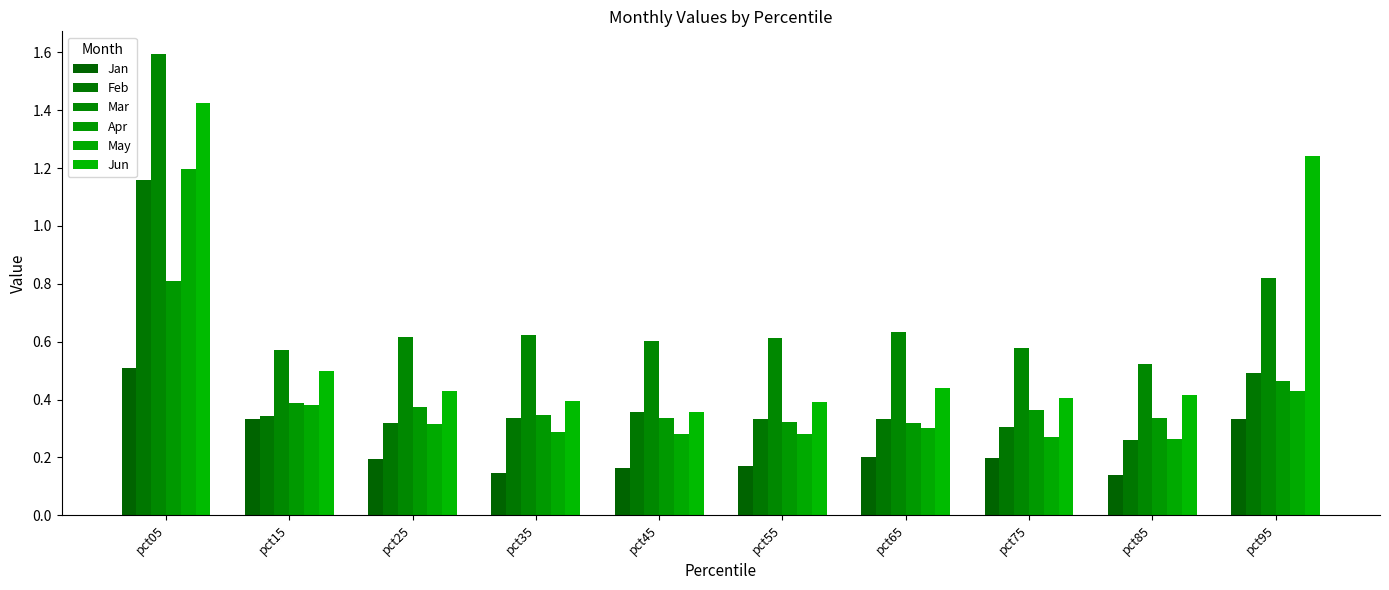

What is the average value of the Feb series?

0.4